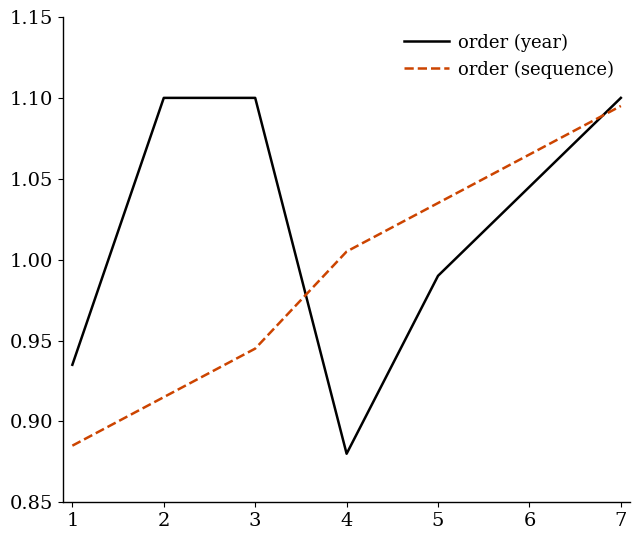

Rank the series by their maximum value, from highest to lowest.

order (year), order (sequence)